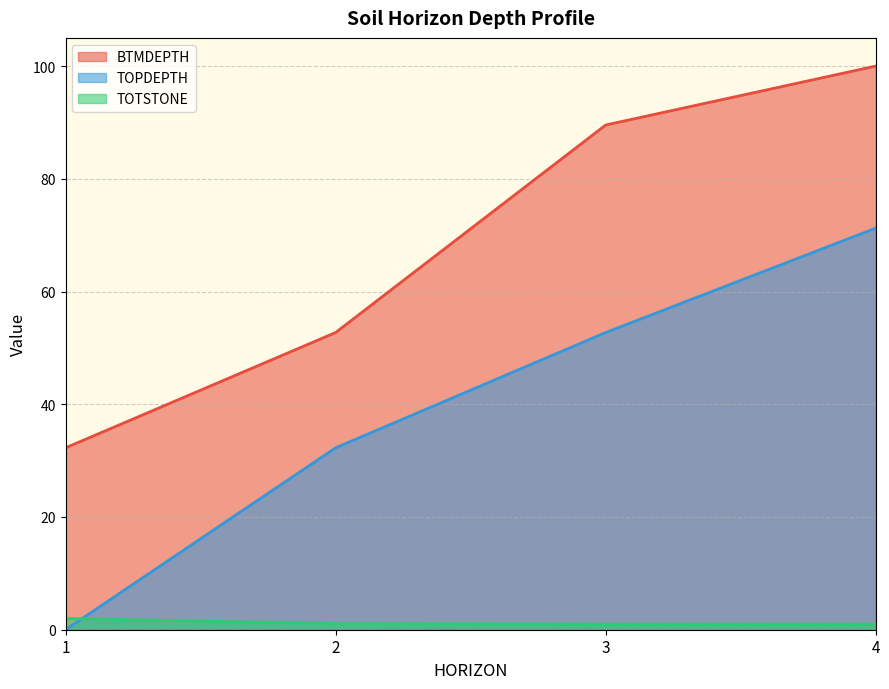

True or false: TOTSTONE and BTMDEPTH cross at least once.

False